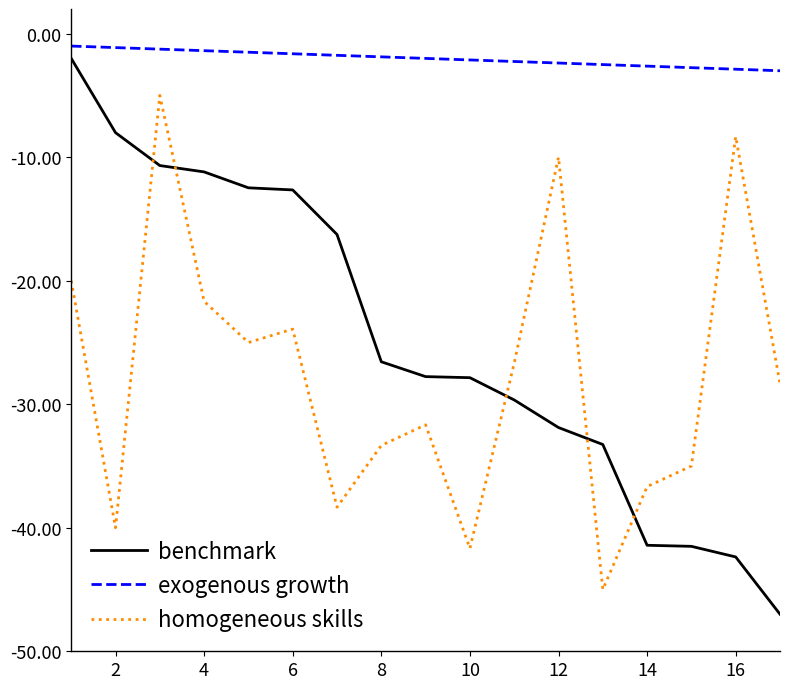

True or false: exogenous growth and benchmark intersect in this chart.

False